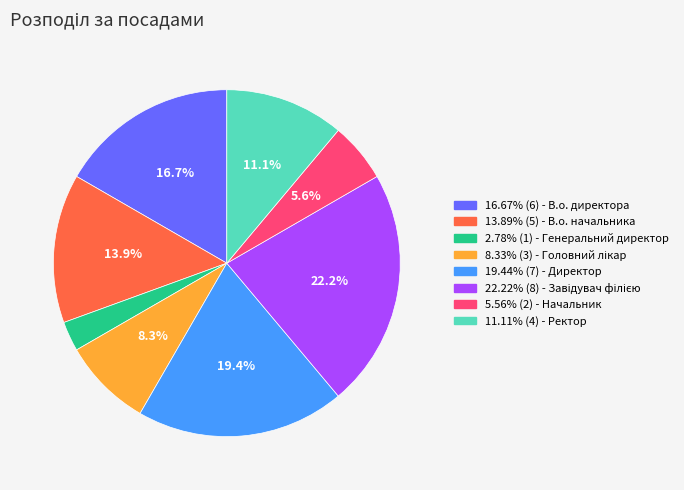

Does 2.78% (1) - Генеральний директор account for over 50% of the chart?

No